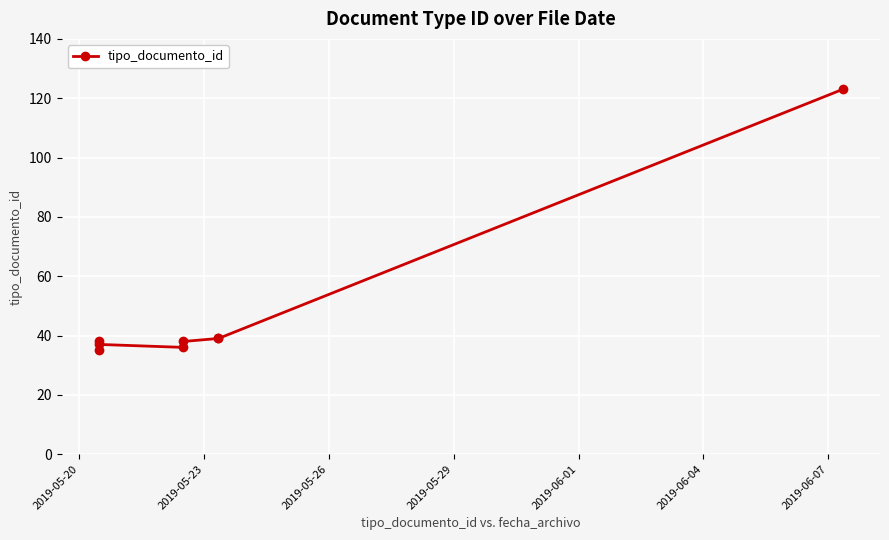

True or false: the data has more than 0 interior local peaks.

True